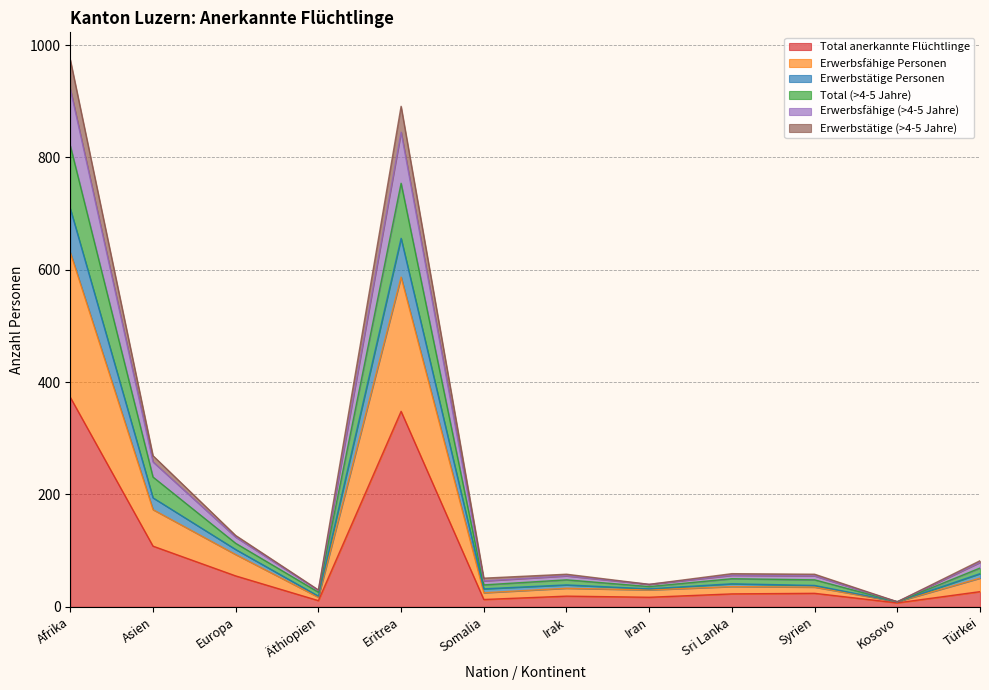

At which category is the sum across all series the highest?

Afrika